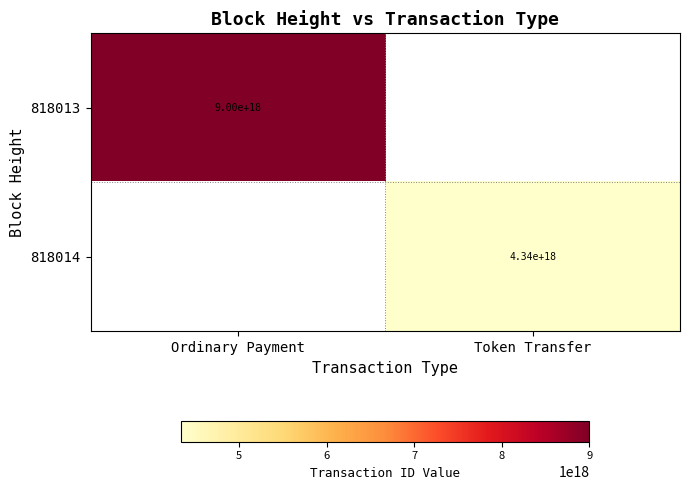

Is it true that 818014 equals 910947655843107968 at Token Transfer?

False